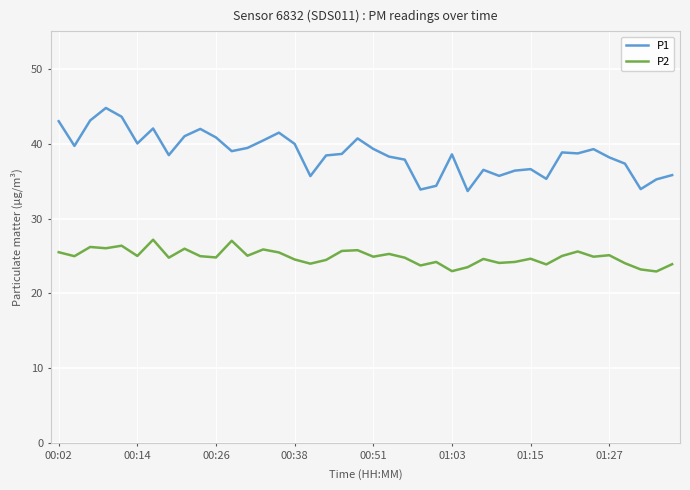

Which series has the largest range (max minus min)?

P1